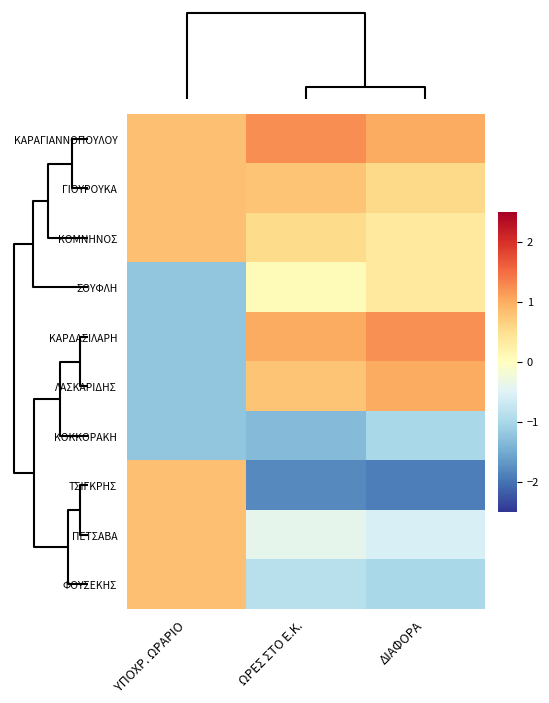

What is the smallest value displayed?

-1.9